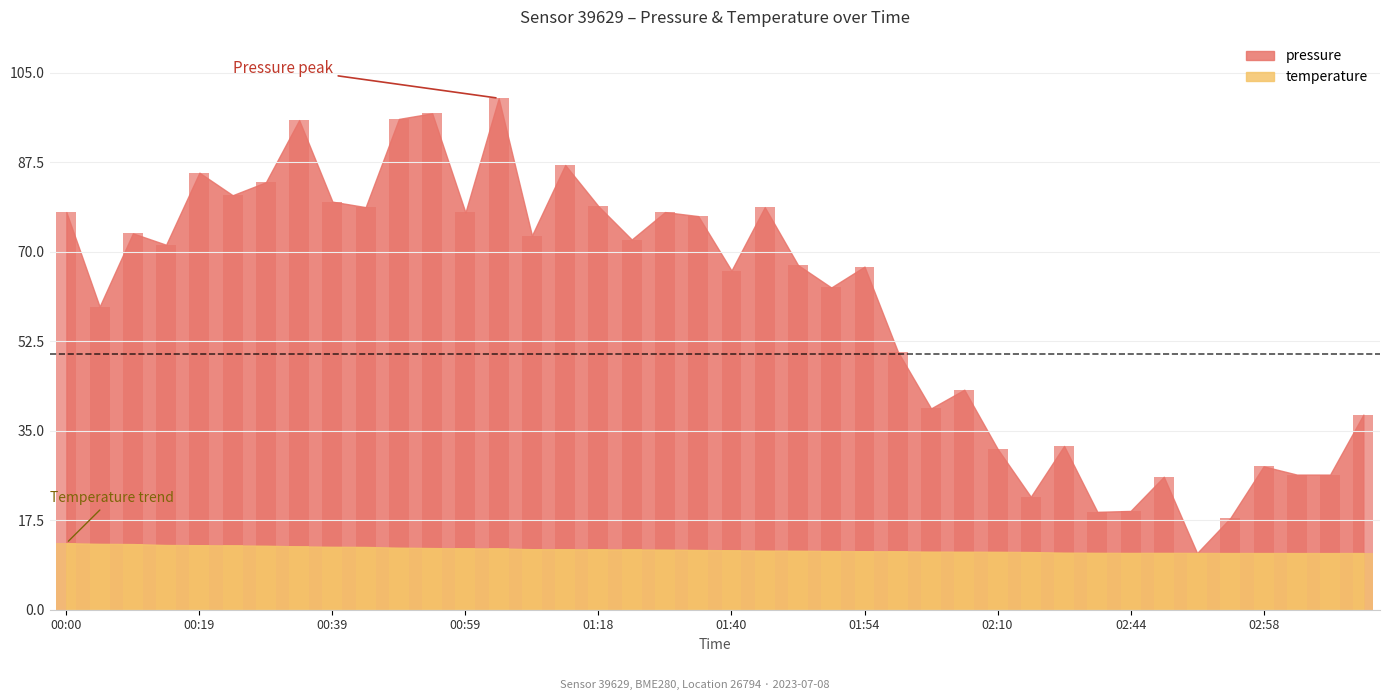

What is the difference between the second highest and second lowest values in the temperature series?

1.8